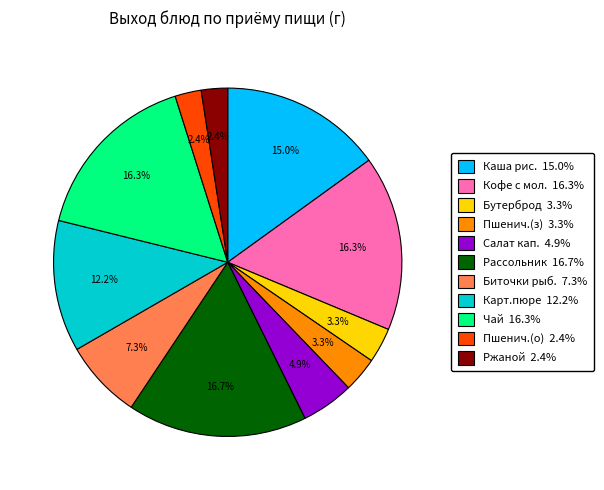

Is there any slice that represents more than half of the pie?

No